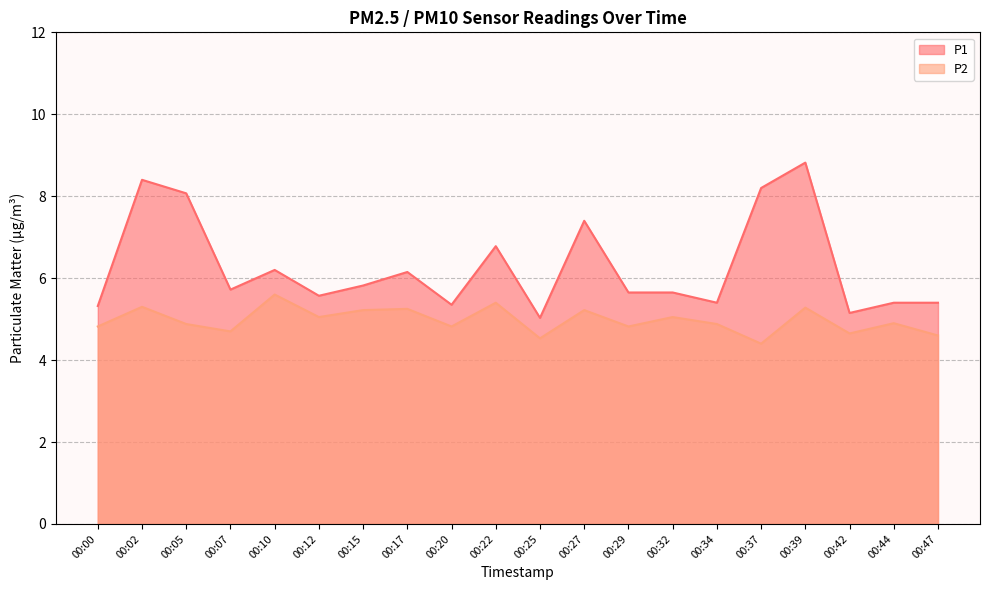

Reading right to left, transcribe all the data shown in this chart.

P1: 5.4	5.4	5.2	8.8	8.2	5.4	5.7	5.7	7.4	5.0	6.8	5.3	6.2	5.8	5.6	6.2	5.7	8.1	8.4	5.3
P2: 4.6	4.9	4.7	5.3	4.4	4.9	5.0	4.8	5.2	4.5	5.4	4.8	5.2	5.2	5.0	5.6	4.7	4.9	5.3	4.8